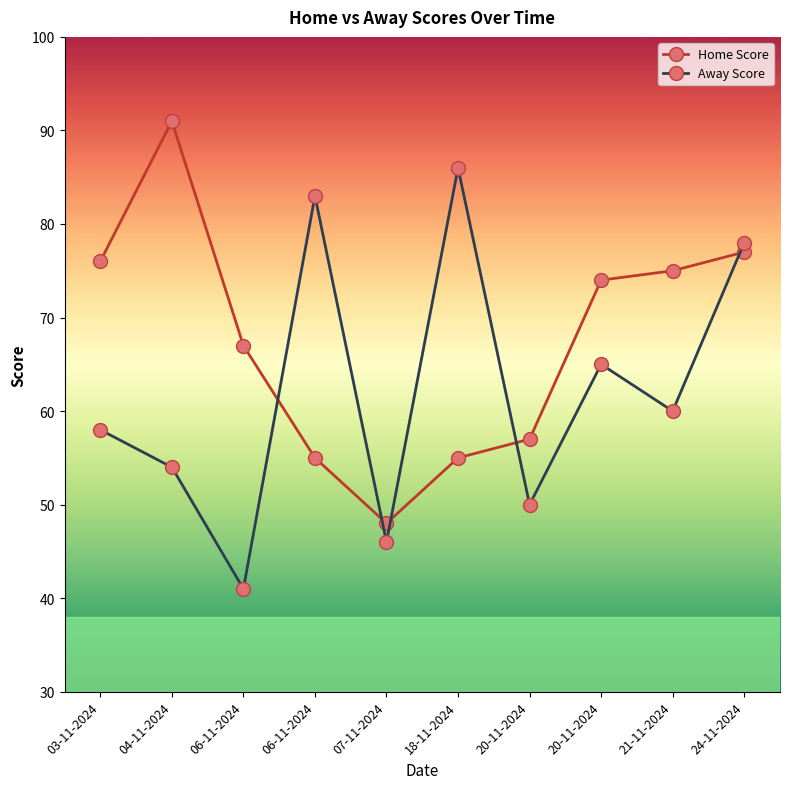

Reading left to right, list all the values displayed in this chart.

Home Score: 76	91	67	55	48	55	57	74	75	77
Away Score: 58	54	41	83	46	86	50	65	60	78